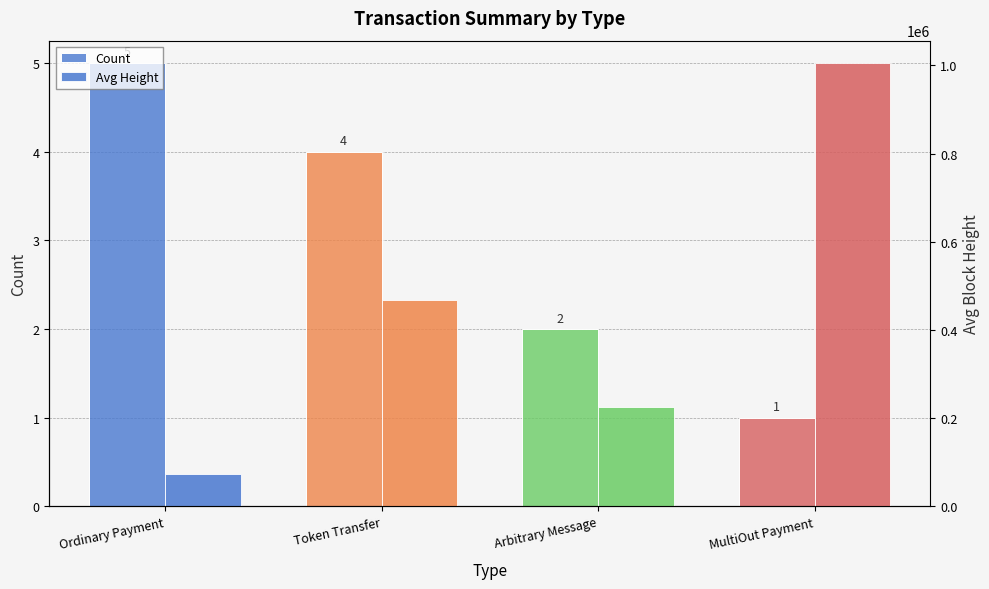

Rank the series by their average value, from lowest to highest.

Count, Avg Height